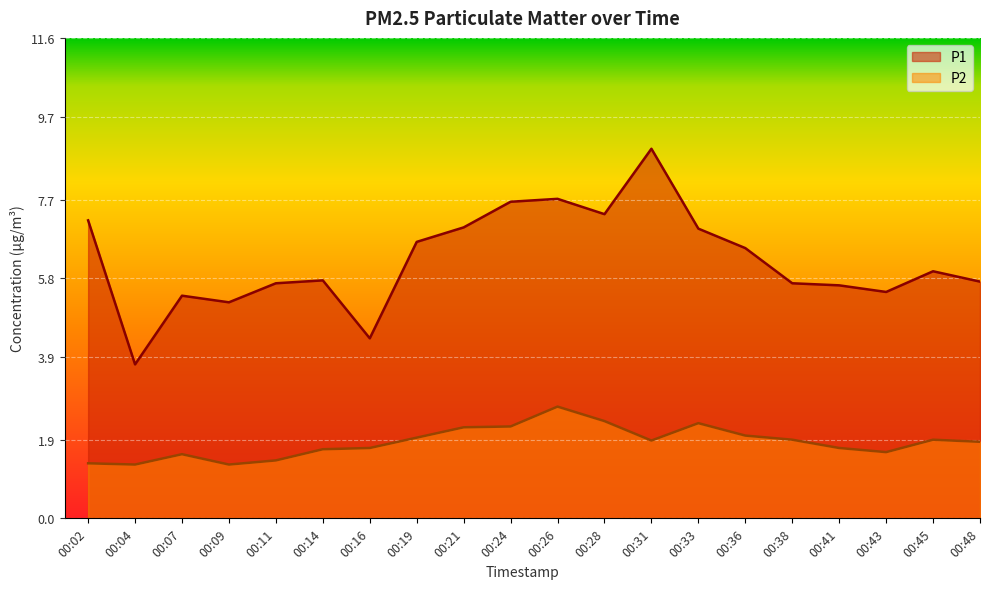

Rank the series by their average value, from highest to lowest.

P1, P2